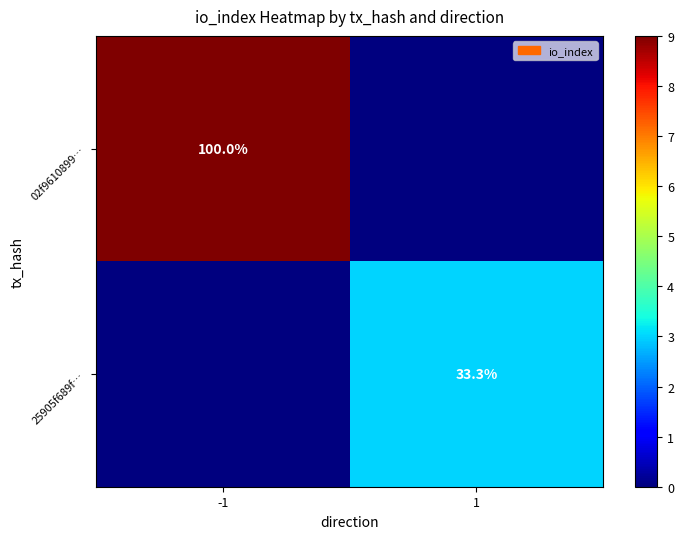

The 25905f689f… series shows 59.5 at 1. True or false?

False